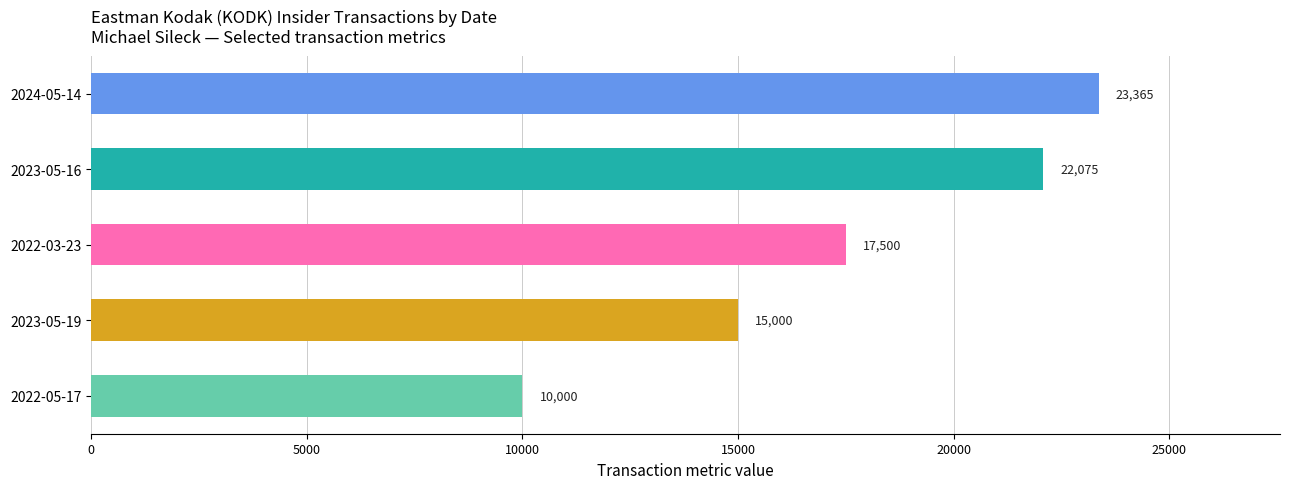

Reading top to bottom, what are all the values shown in this chart?

2024-05-14=23365	2023-05-16=22075	2022-03-23=17500	2023-05-19=15000	2022-05-17=10000